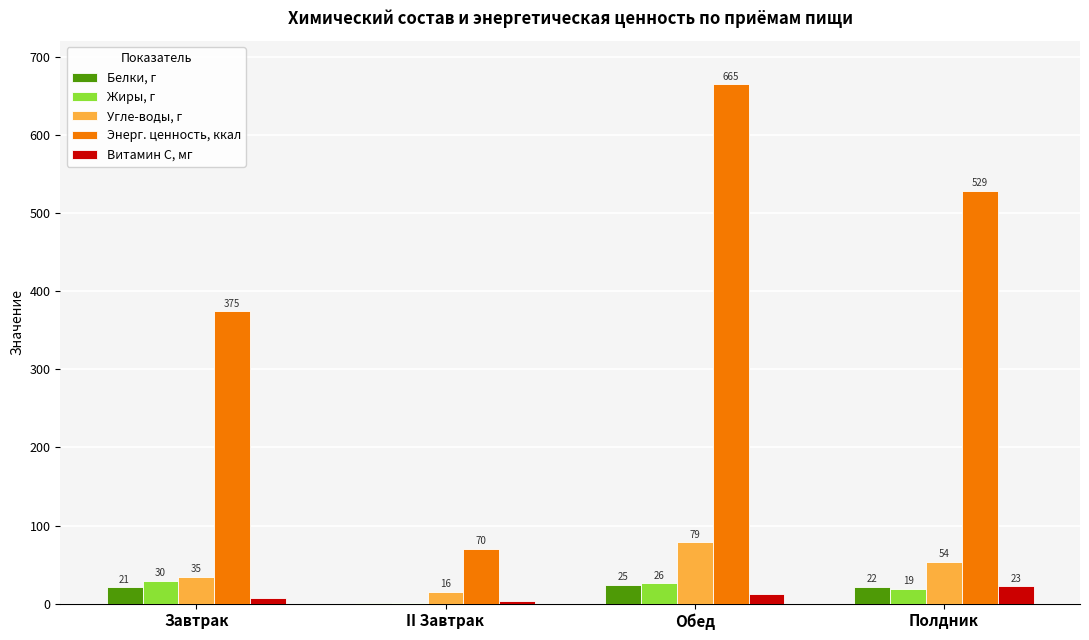

The value of Энерг. ценность, ккал at II Завтрак is 35.4. True or false?

False